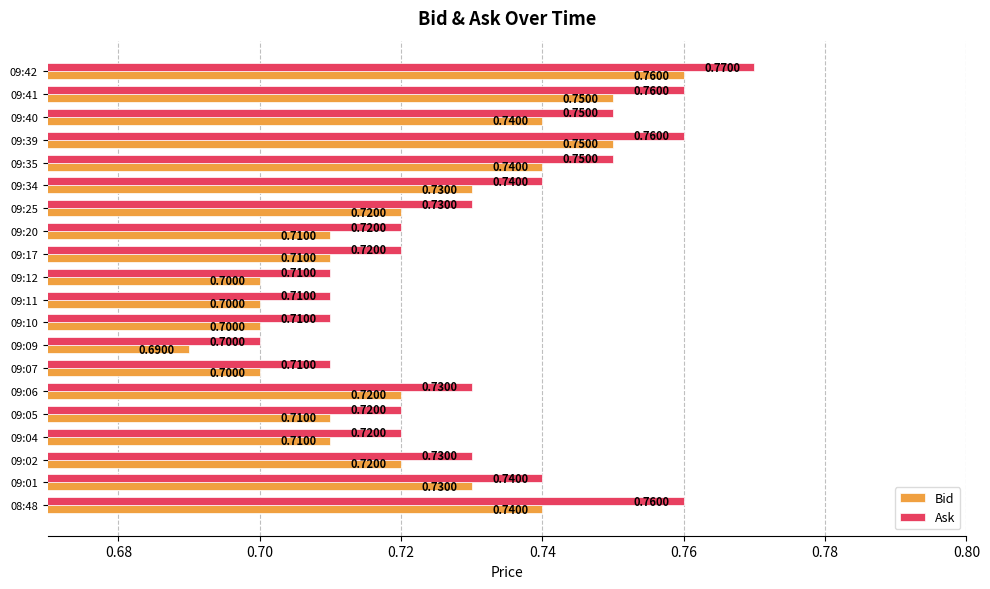

Rank the series at 09:20 from lowest to highest value.

Bid, Ask